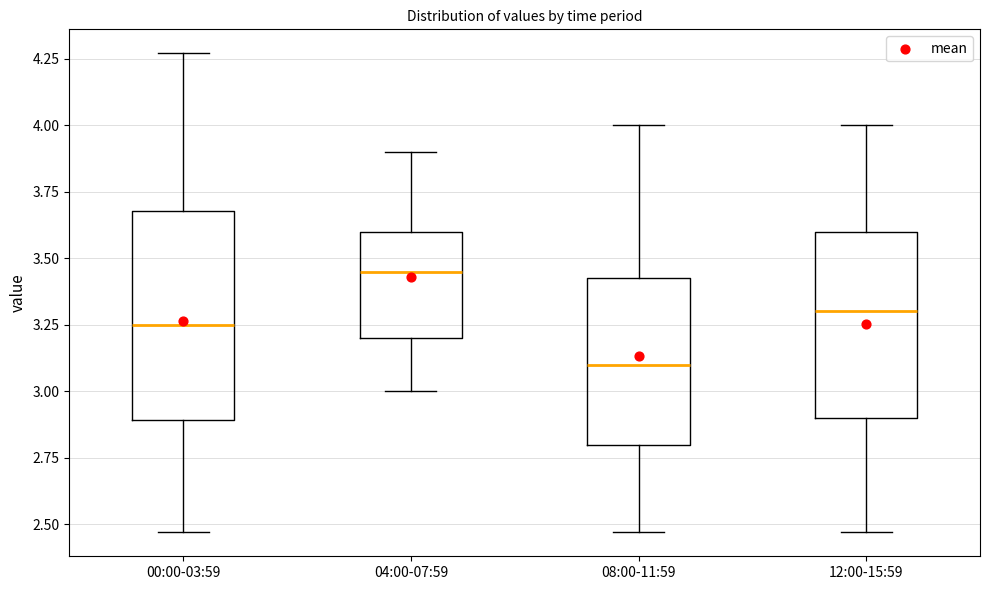

Reading left to right, read every box against the y-axis: the position of its median line, the range the box covers, and the ends of its whiskers. The values are not printed on the chart, so give them approximately, as read against the axis.

00:00-03:59: median 3.25, box 2.90 to 3.70, whiskers 2.45 to 4.25
04:00-07:59: median 3.45, box 3.20 to 3.60, whiskers 3.00 to 3.90
08:00-11:59: median 3.10, box 2.80 to 3.45, whiskers 2.45 to 4.00
12:00-15:59: median 3.30, box 2.90 to 3.60, whiskers 2.45 to 4.00